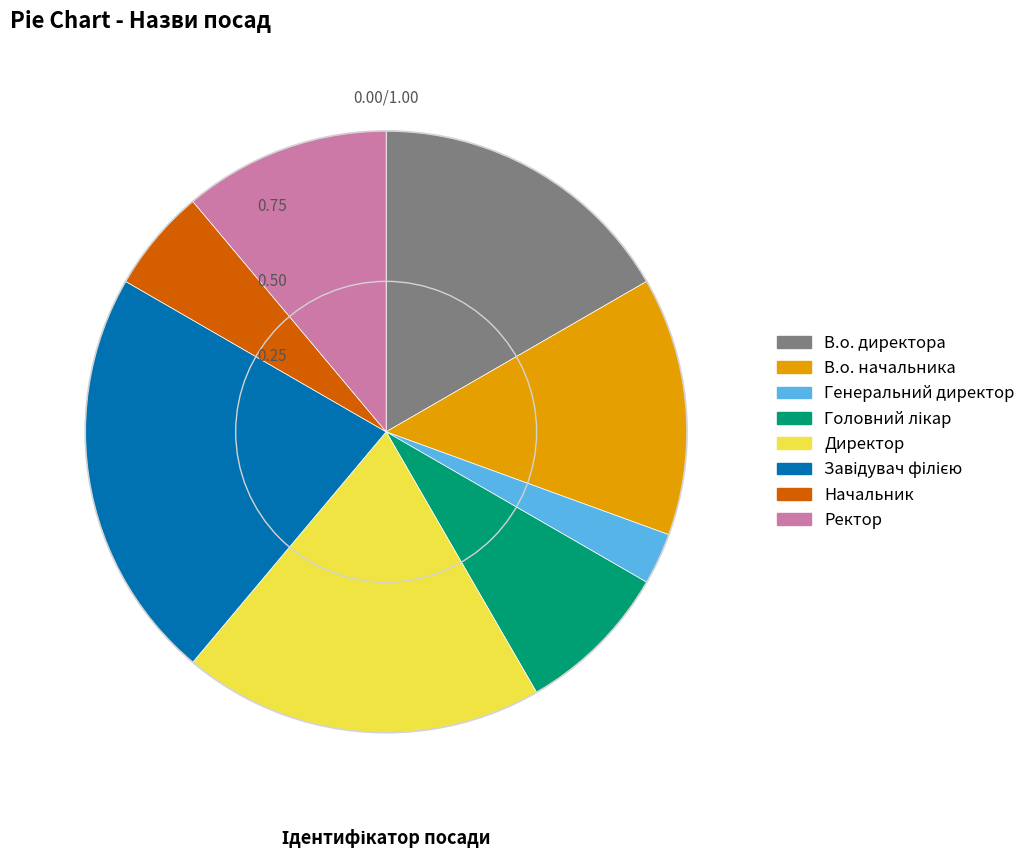

Does any single category account for the majority?

No